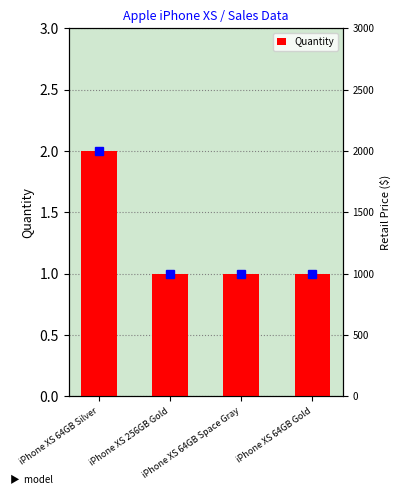

What value does the data have at iPhone XS 64GB Silver?

2